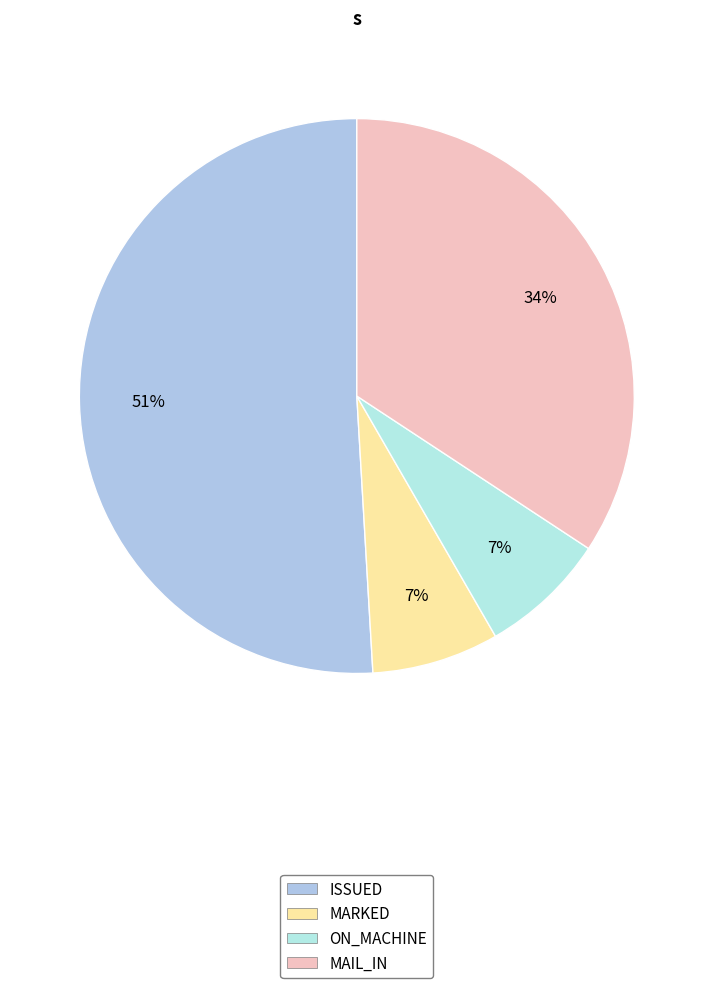

How many slices are in this pie chart?

4